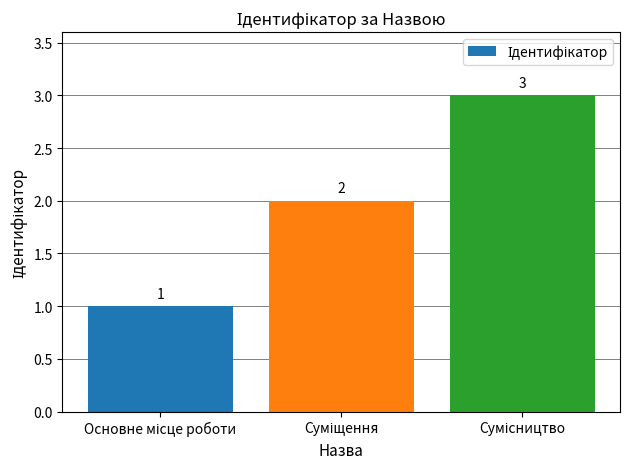

Count the values in the range 1 to 3.

3